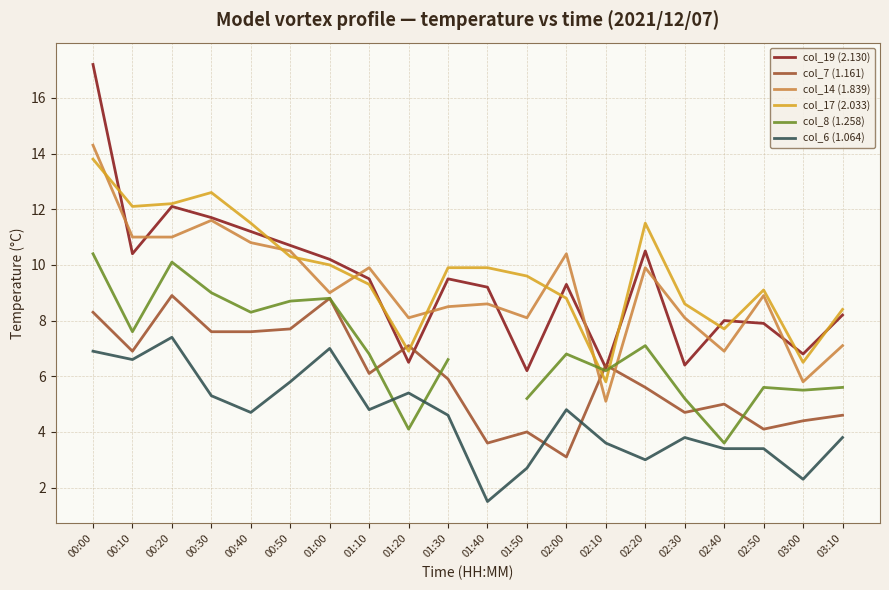

How many data points in col_17 (2.033) are above 9?

13